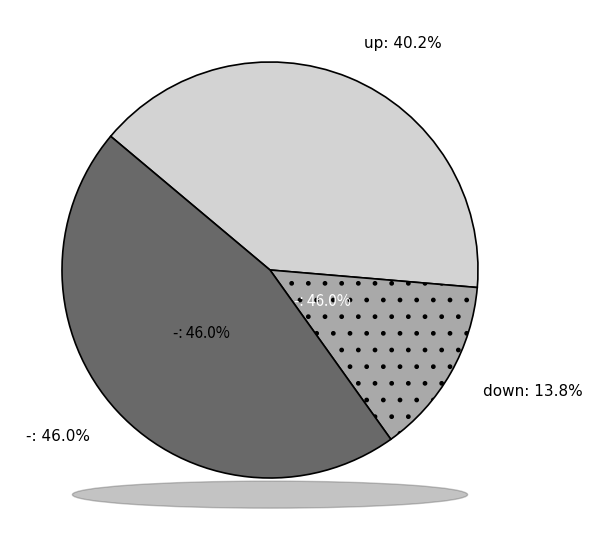

To the nearest percent, what percentage of the pie is up?

40%